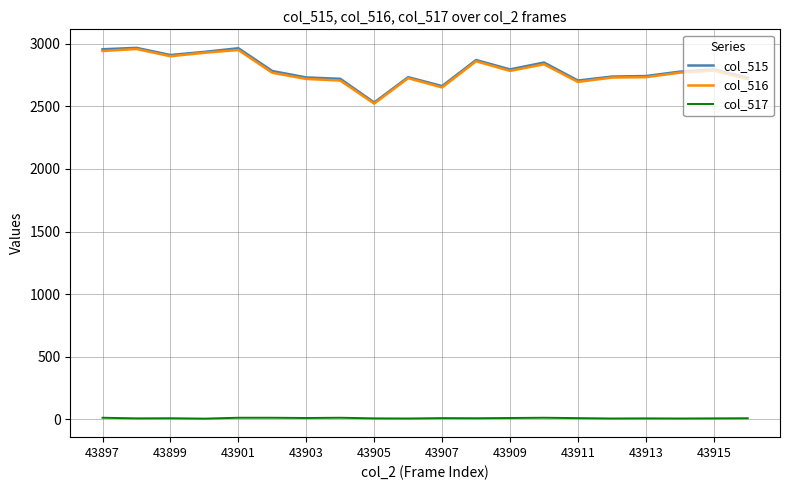

What is the average value of the col_516 series?

2784